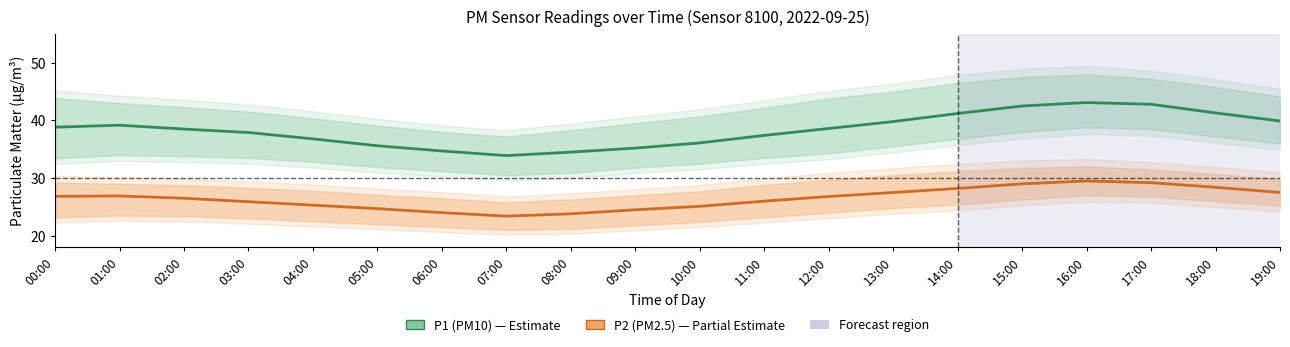

What is the value of the P1 (PM10) point at the 8th from the left?

33.9